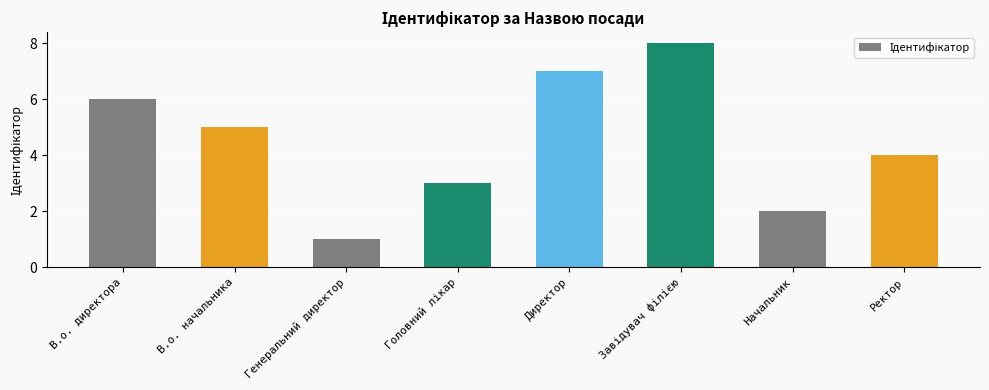

Count the number of data series in this chart.

1